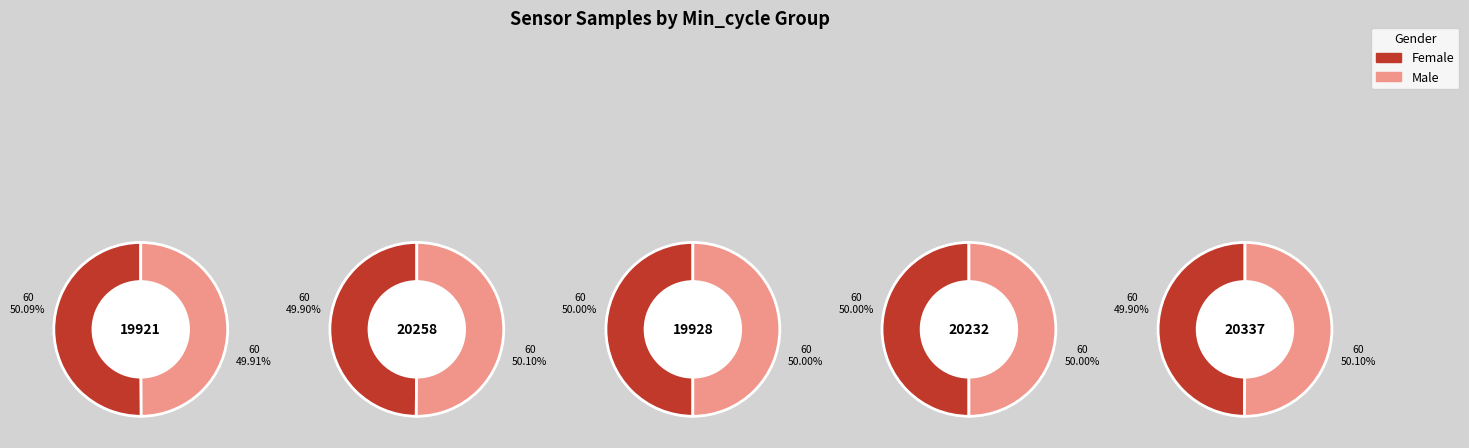

Which category has the biggest portion of the pie?

19921